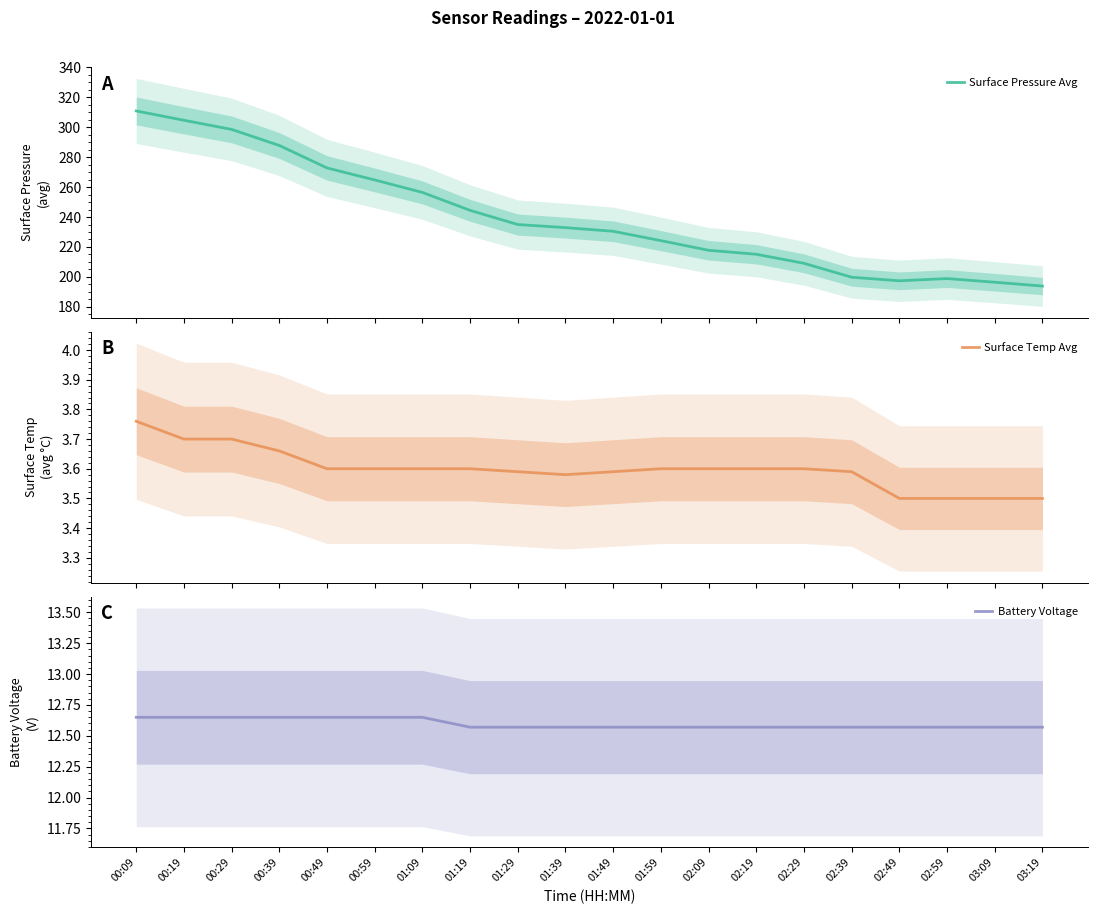

True or false: Surface Temp Avg and Battery Voltage intersect in this chart.

False